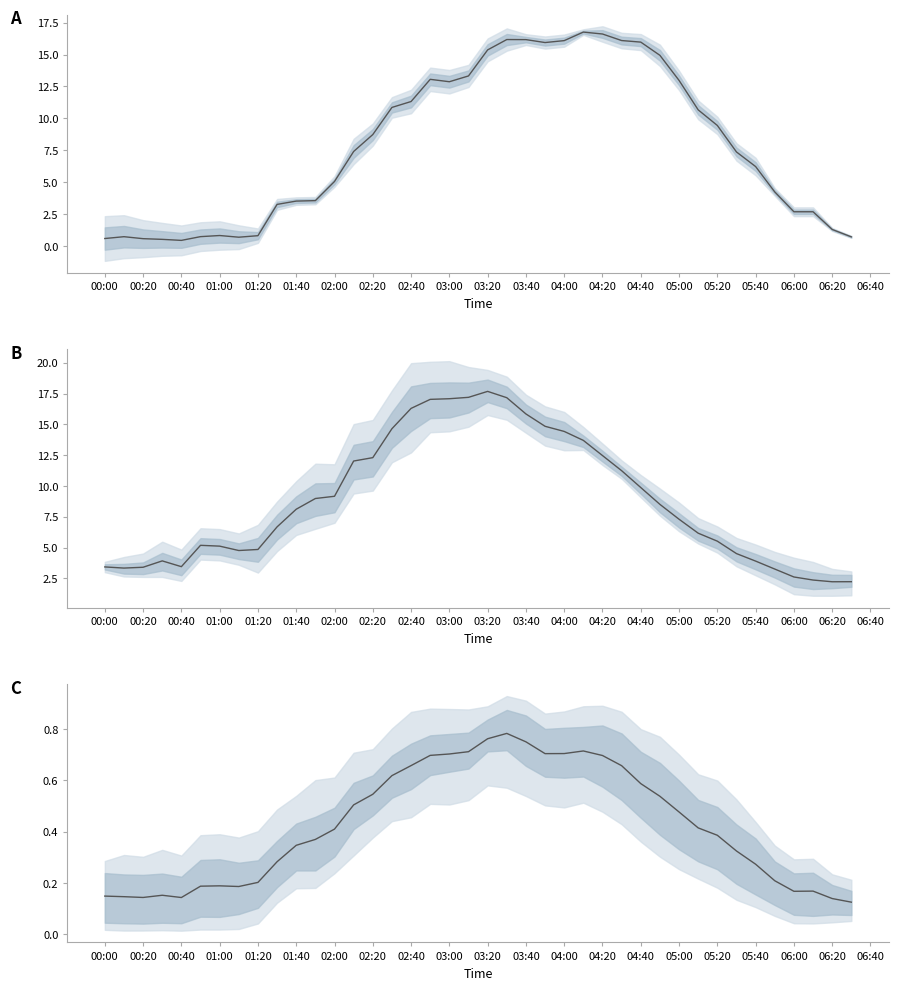

How many data points in Mean (col_15, col_14, col_17) are above 8?

20